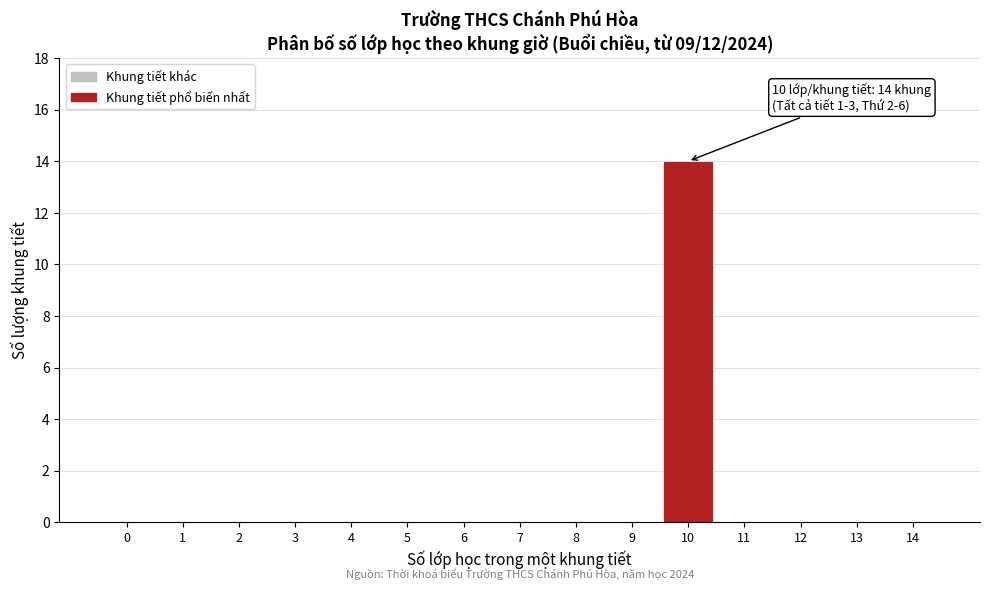

Reading left to right, transcribe all the data shown in this chart.

0=0	1=0	2=0	3=0	4=0	5=0	6=0	7=0	8=0	9=0	10=14	11=0	12=0	13=0	14=0